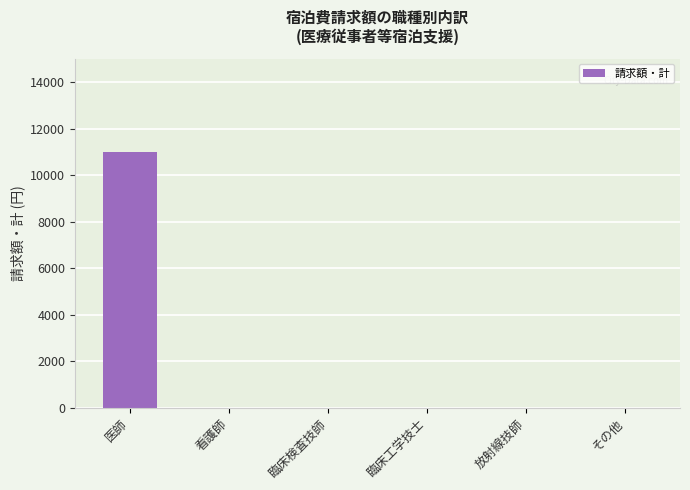

What is the change in value from 医師 to 臨床検査技師?

-11000